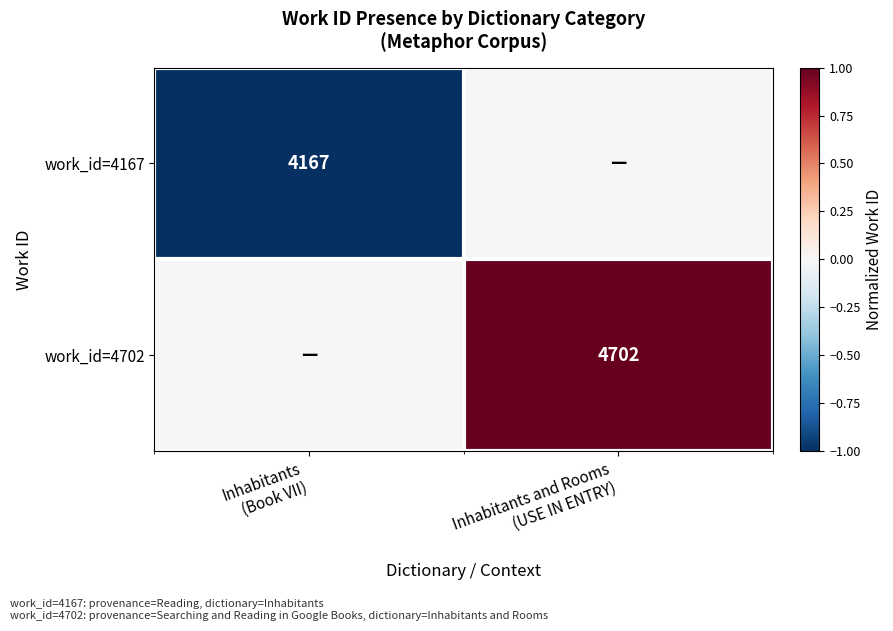

List the series in order of their peak value, lowest first.

work_id=4167, work_id=4702